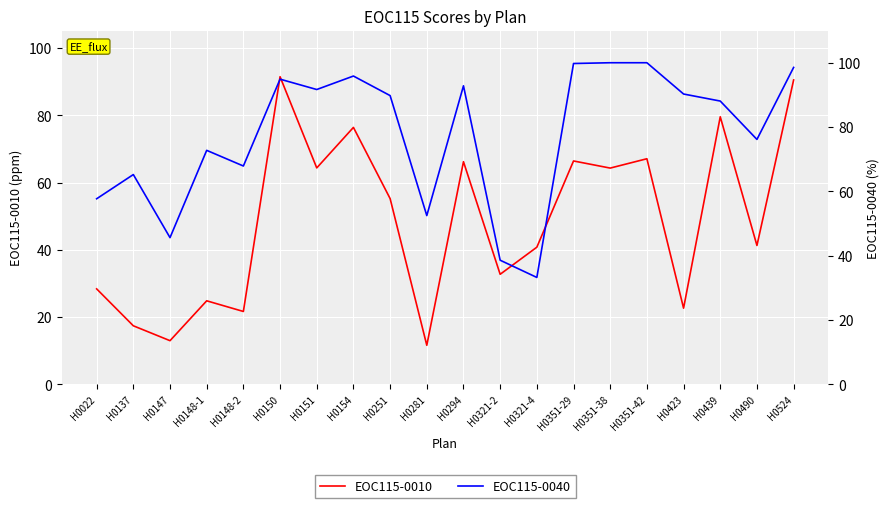

What is the difference between the EOC115-0010 values at H0321-4 and H0148-2?

19.1